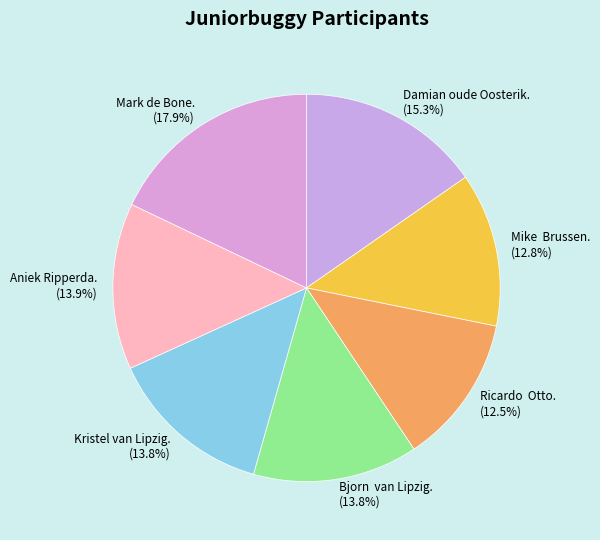

The Mark de Bone. slice represents 31% of the pie. True or false?

False